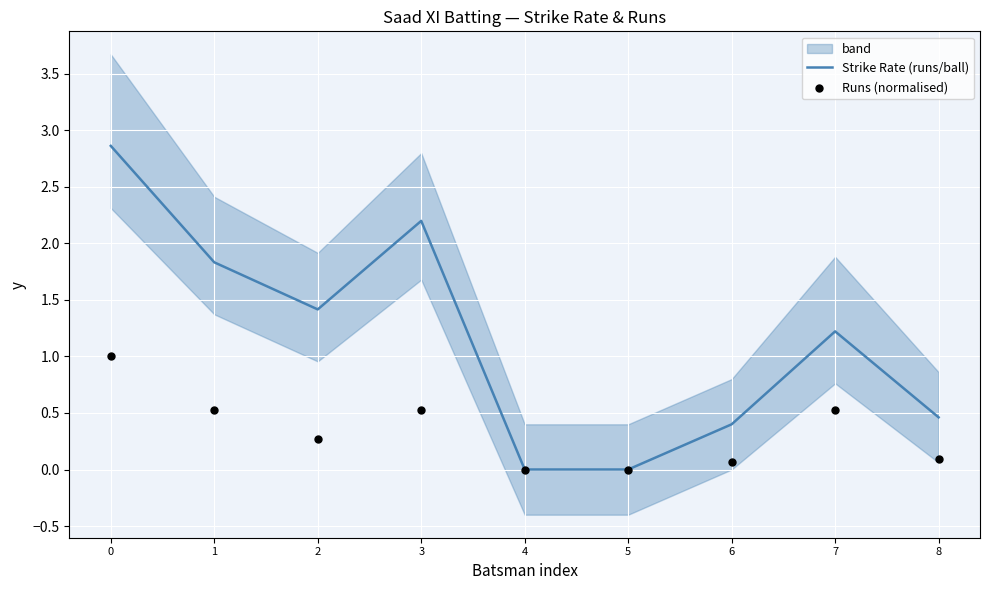

What is the total value across all series at 7?

1.7